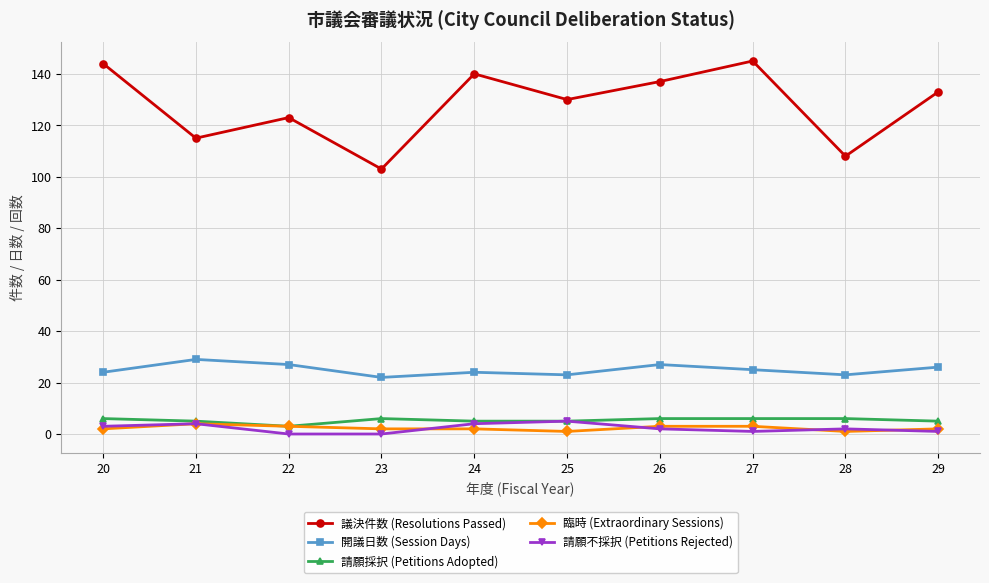

Count the number of data series in this chart.

5